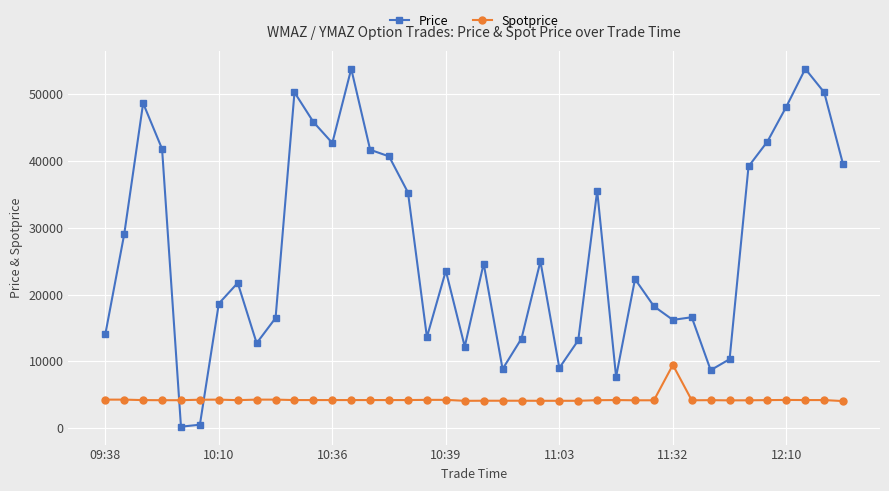

True or false: Price has more than 2 interior local peaks.

True